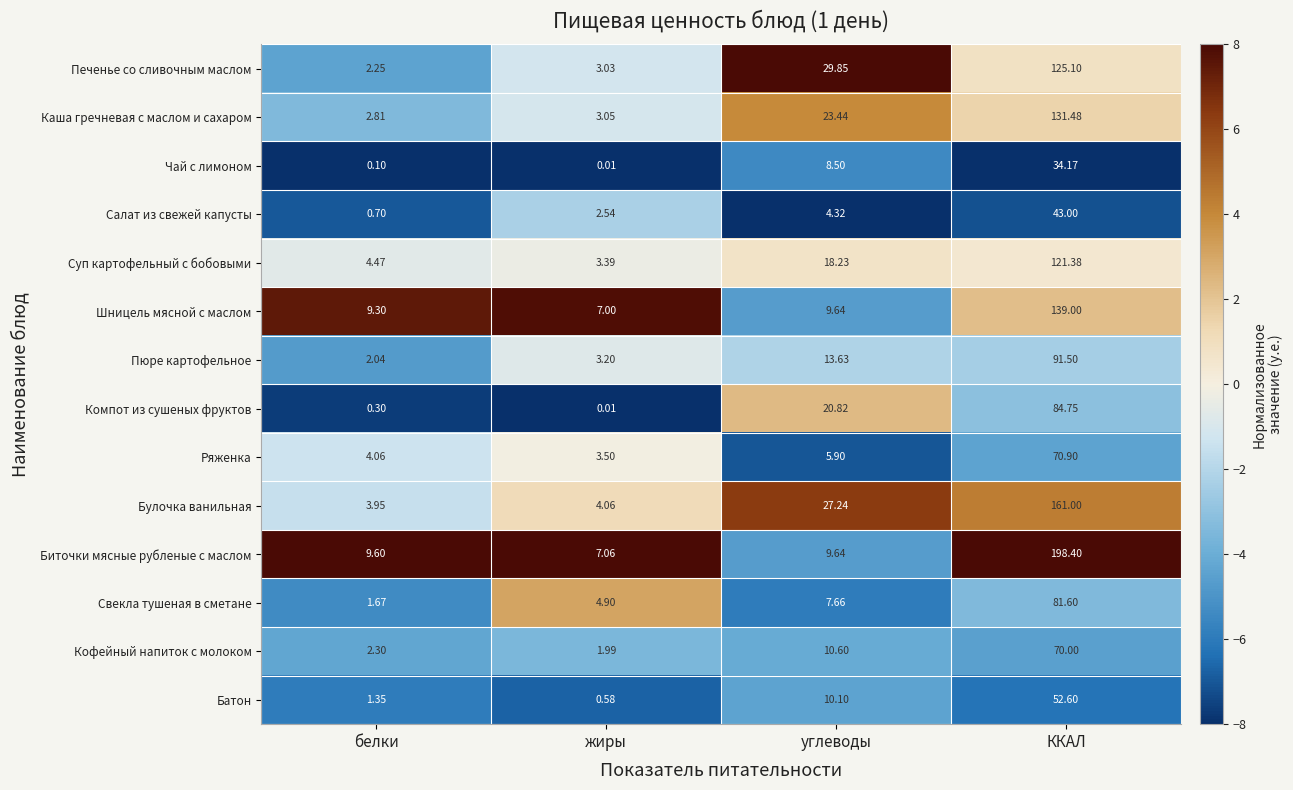

Between белки and углеводы, which series saw the biggest shift?

Печенье со сливочным маслом